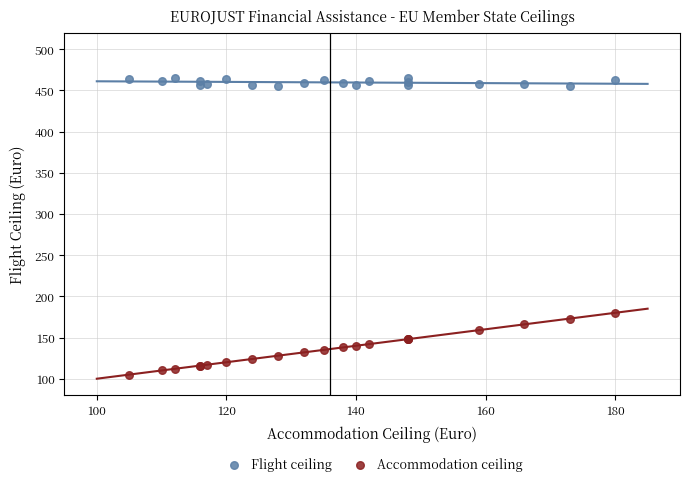

What are all the series names shown in the legend?

Flight ceiling, Accommodation ceiling